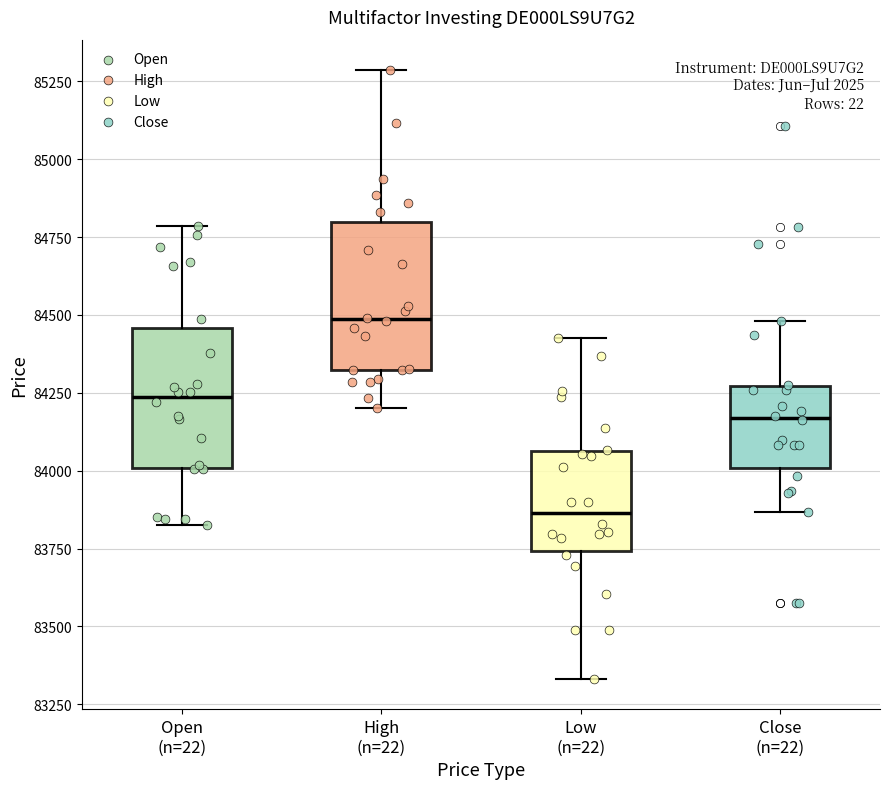

Reading left to right, transcribe this box plot: for each box, give where its median line is, the range the box spans, and where its two whiskers end, as read against the y-axis. The values are not printed on the chart, so give them approximately, as read against the axis.

Open (n=22): median 84250, box 84000 to 84450, whiskers 83850 to 84800
High (n=22): median 84500, box 84300 to 84800, whiskers 84200 to 85300
Low (n=22): median 83850, box 83750 to 84050, whiskers 83350 to 84450
Close (n=22): median 84150, box 84000 to 84250, whiskers 83850 to 84500